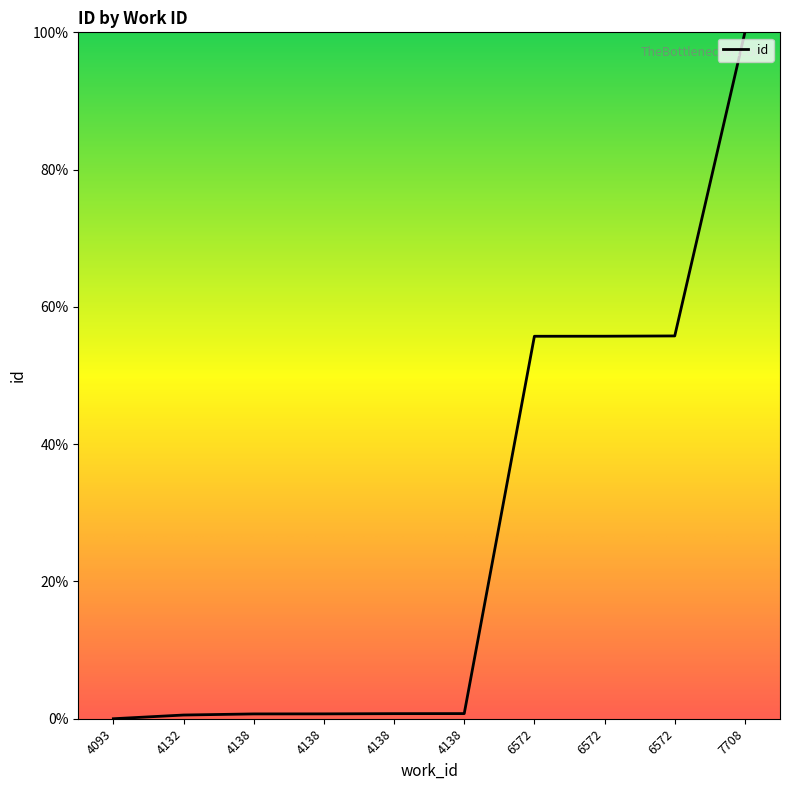

What is the sum of the values at 4138 and 4138?

1.4